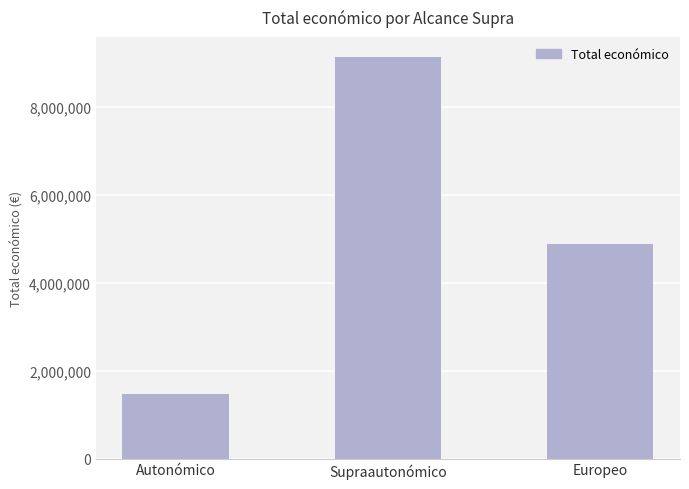

Between Supraautonómico and Autonómico, which is larger?

Supraautonómico